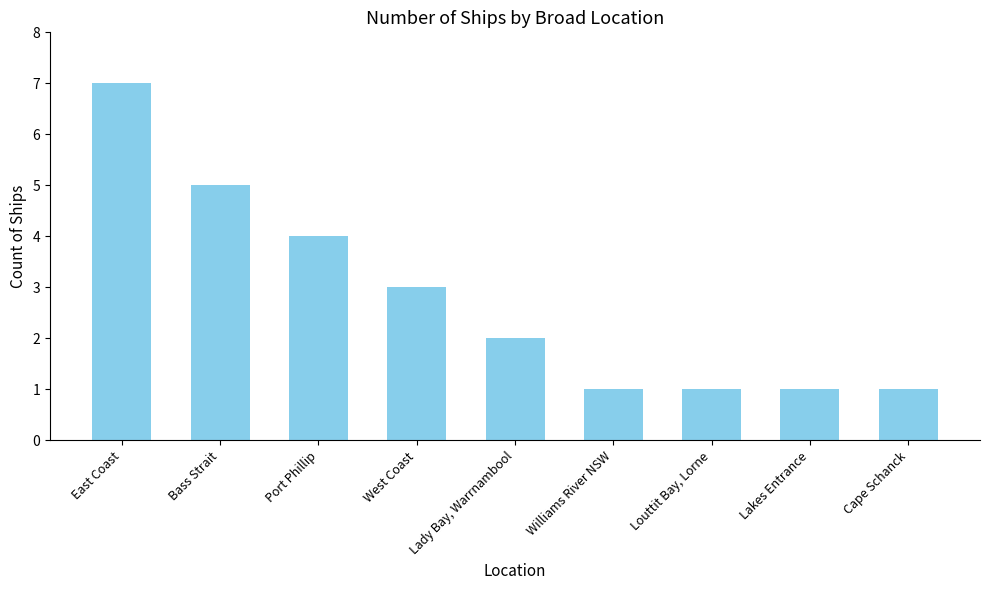

What is the label of the 7th bar from the left?

Louttit Bay, Lorne